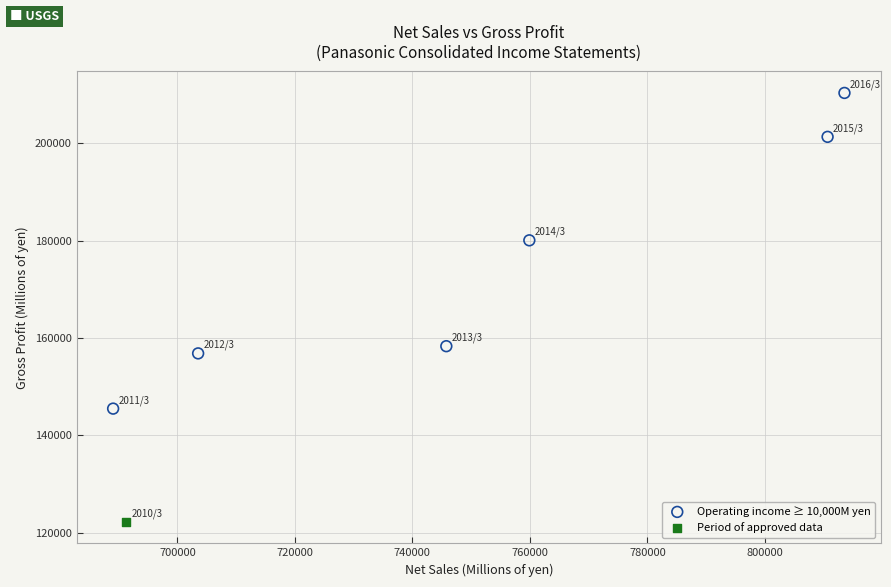

What are all the series names shown in the legend?

Operating income ≥ 10,000M yen, Period of approved data